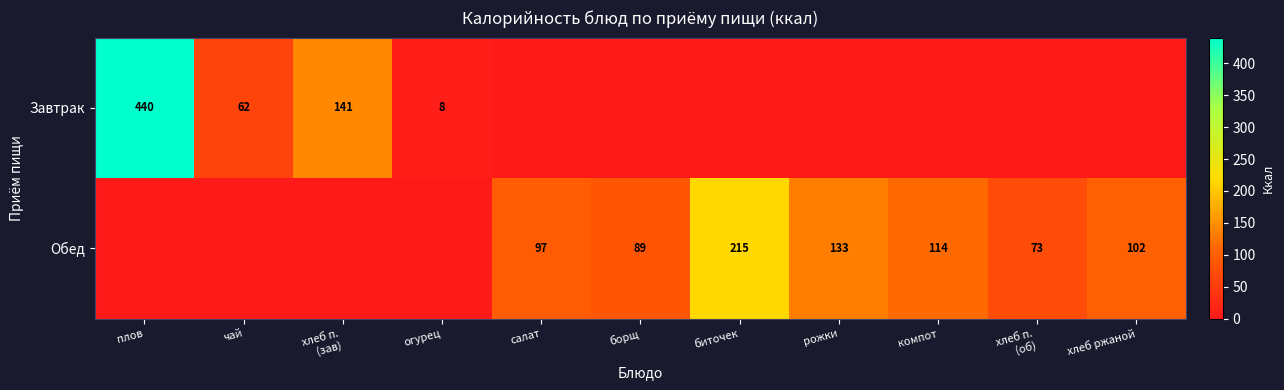

Count the number of data series in this chart.

2